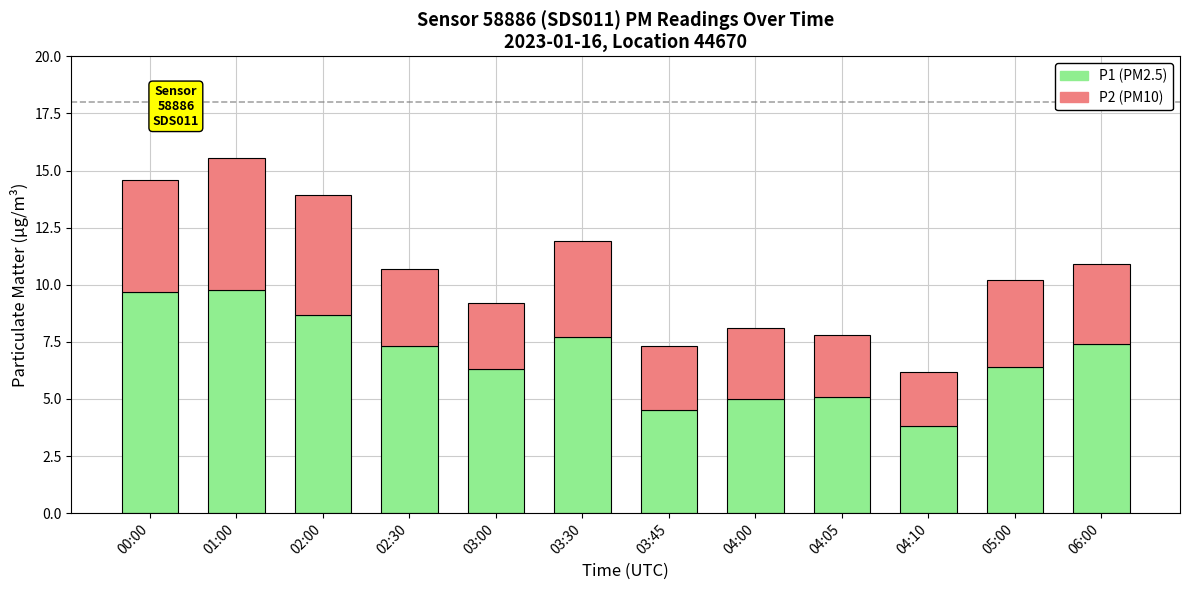

Count the number of categories in the chart.

12